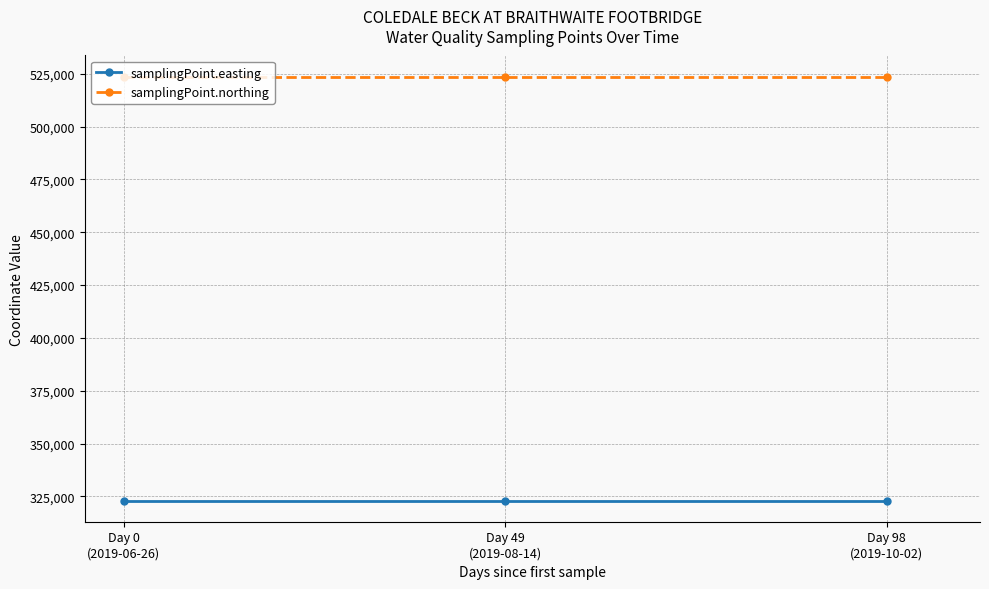

Which series has the largest total across all categories?

samplingPoint.northing